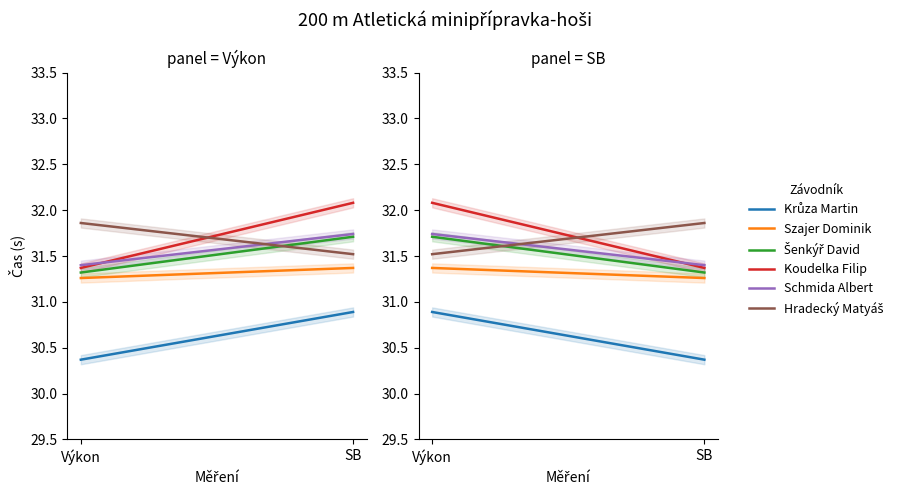

What is the greatest value displayed?

32.1